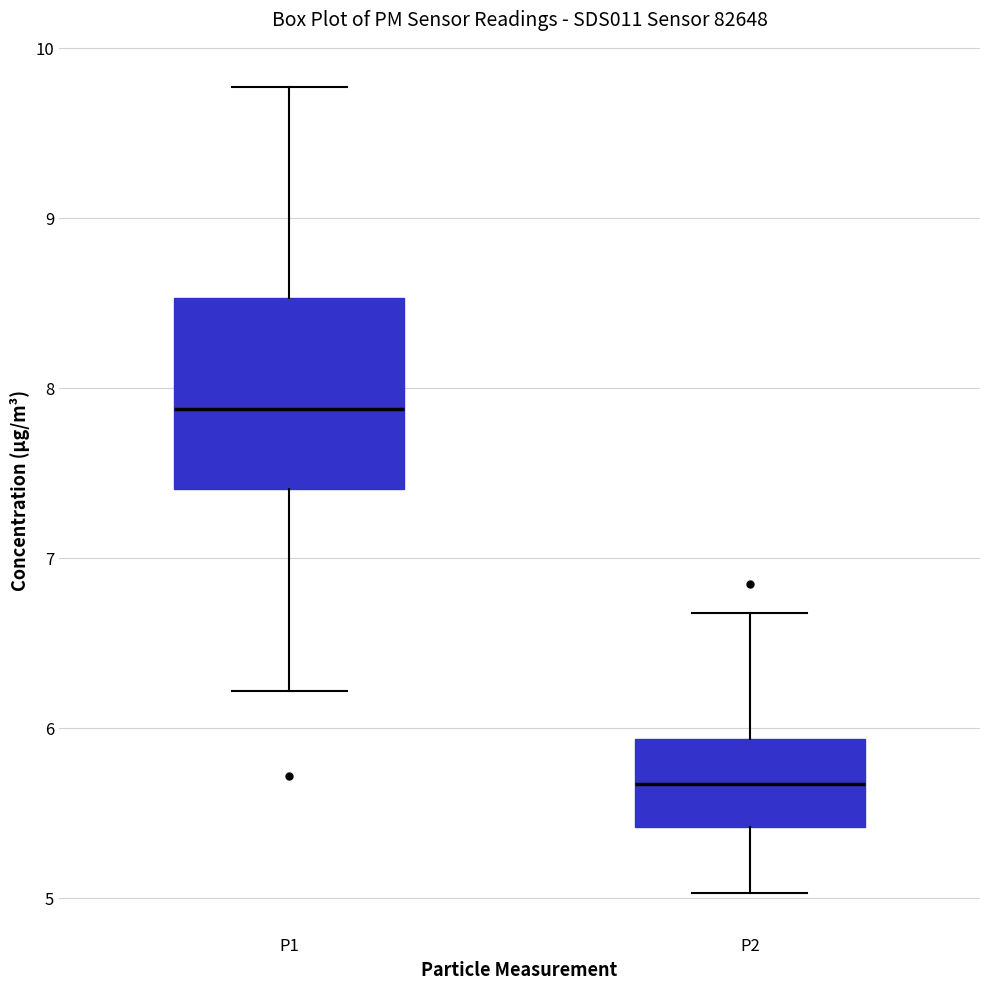

Which box has the highest median line?

P1